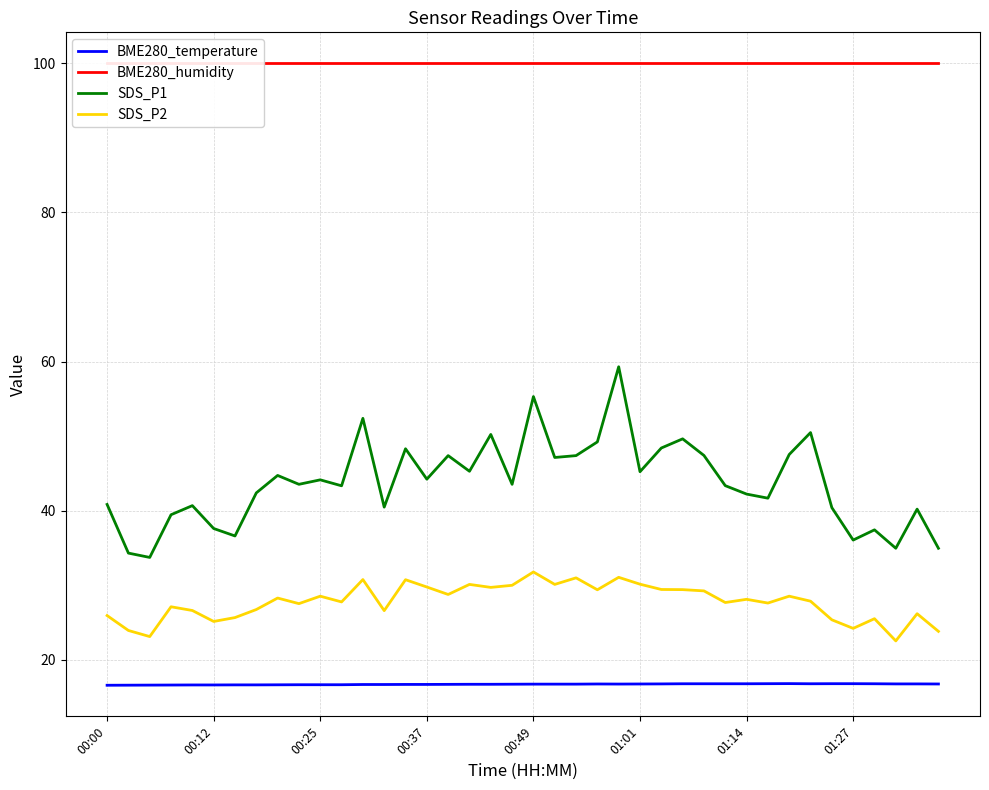

Which category has the lowest value across all series?

00:00